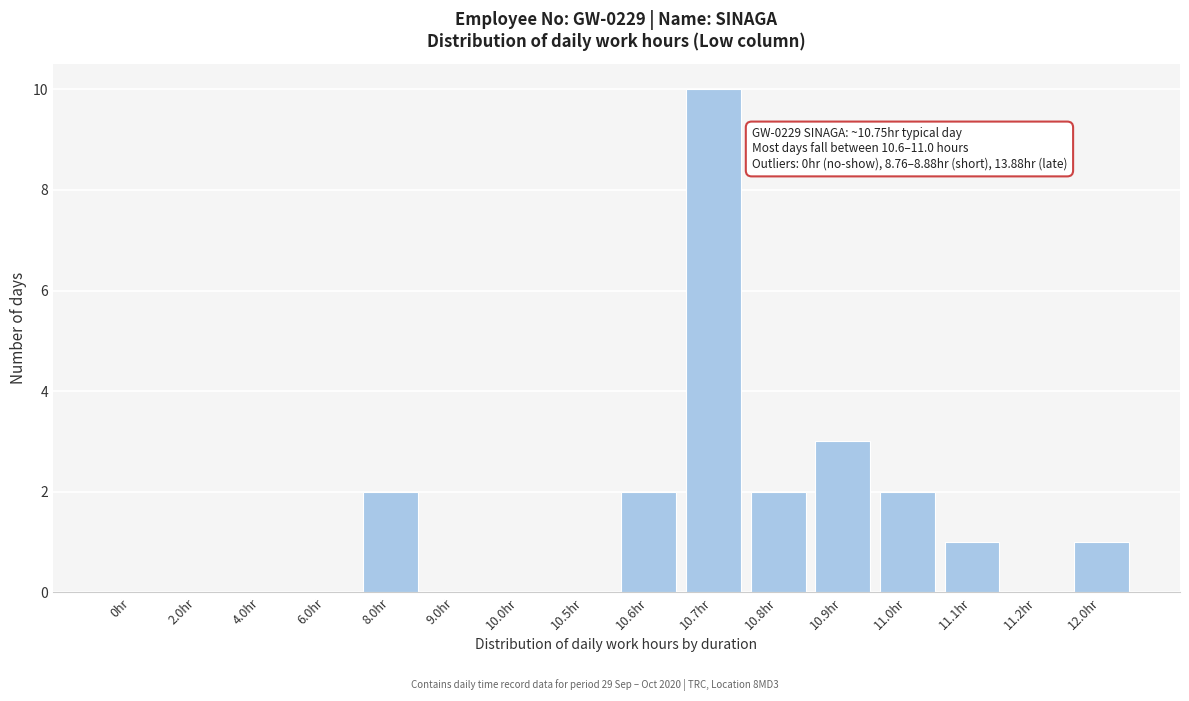

Reading left to right, what are all the values shown in this chart?

0hr=0	2.0hr=0	4.0hr=0	6.0hr=0	8.0hr=2	9.0hr=0	10.0hr=0	10.5hr=0	10.6hr=2	10.7hr=10	10.8hr=2	10.9hr=3	11.0hr=2	11.1hr=1	11.2hr=0	12.0hr=1